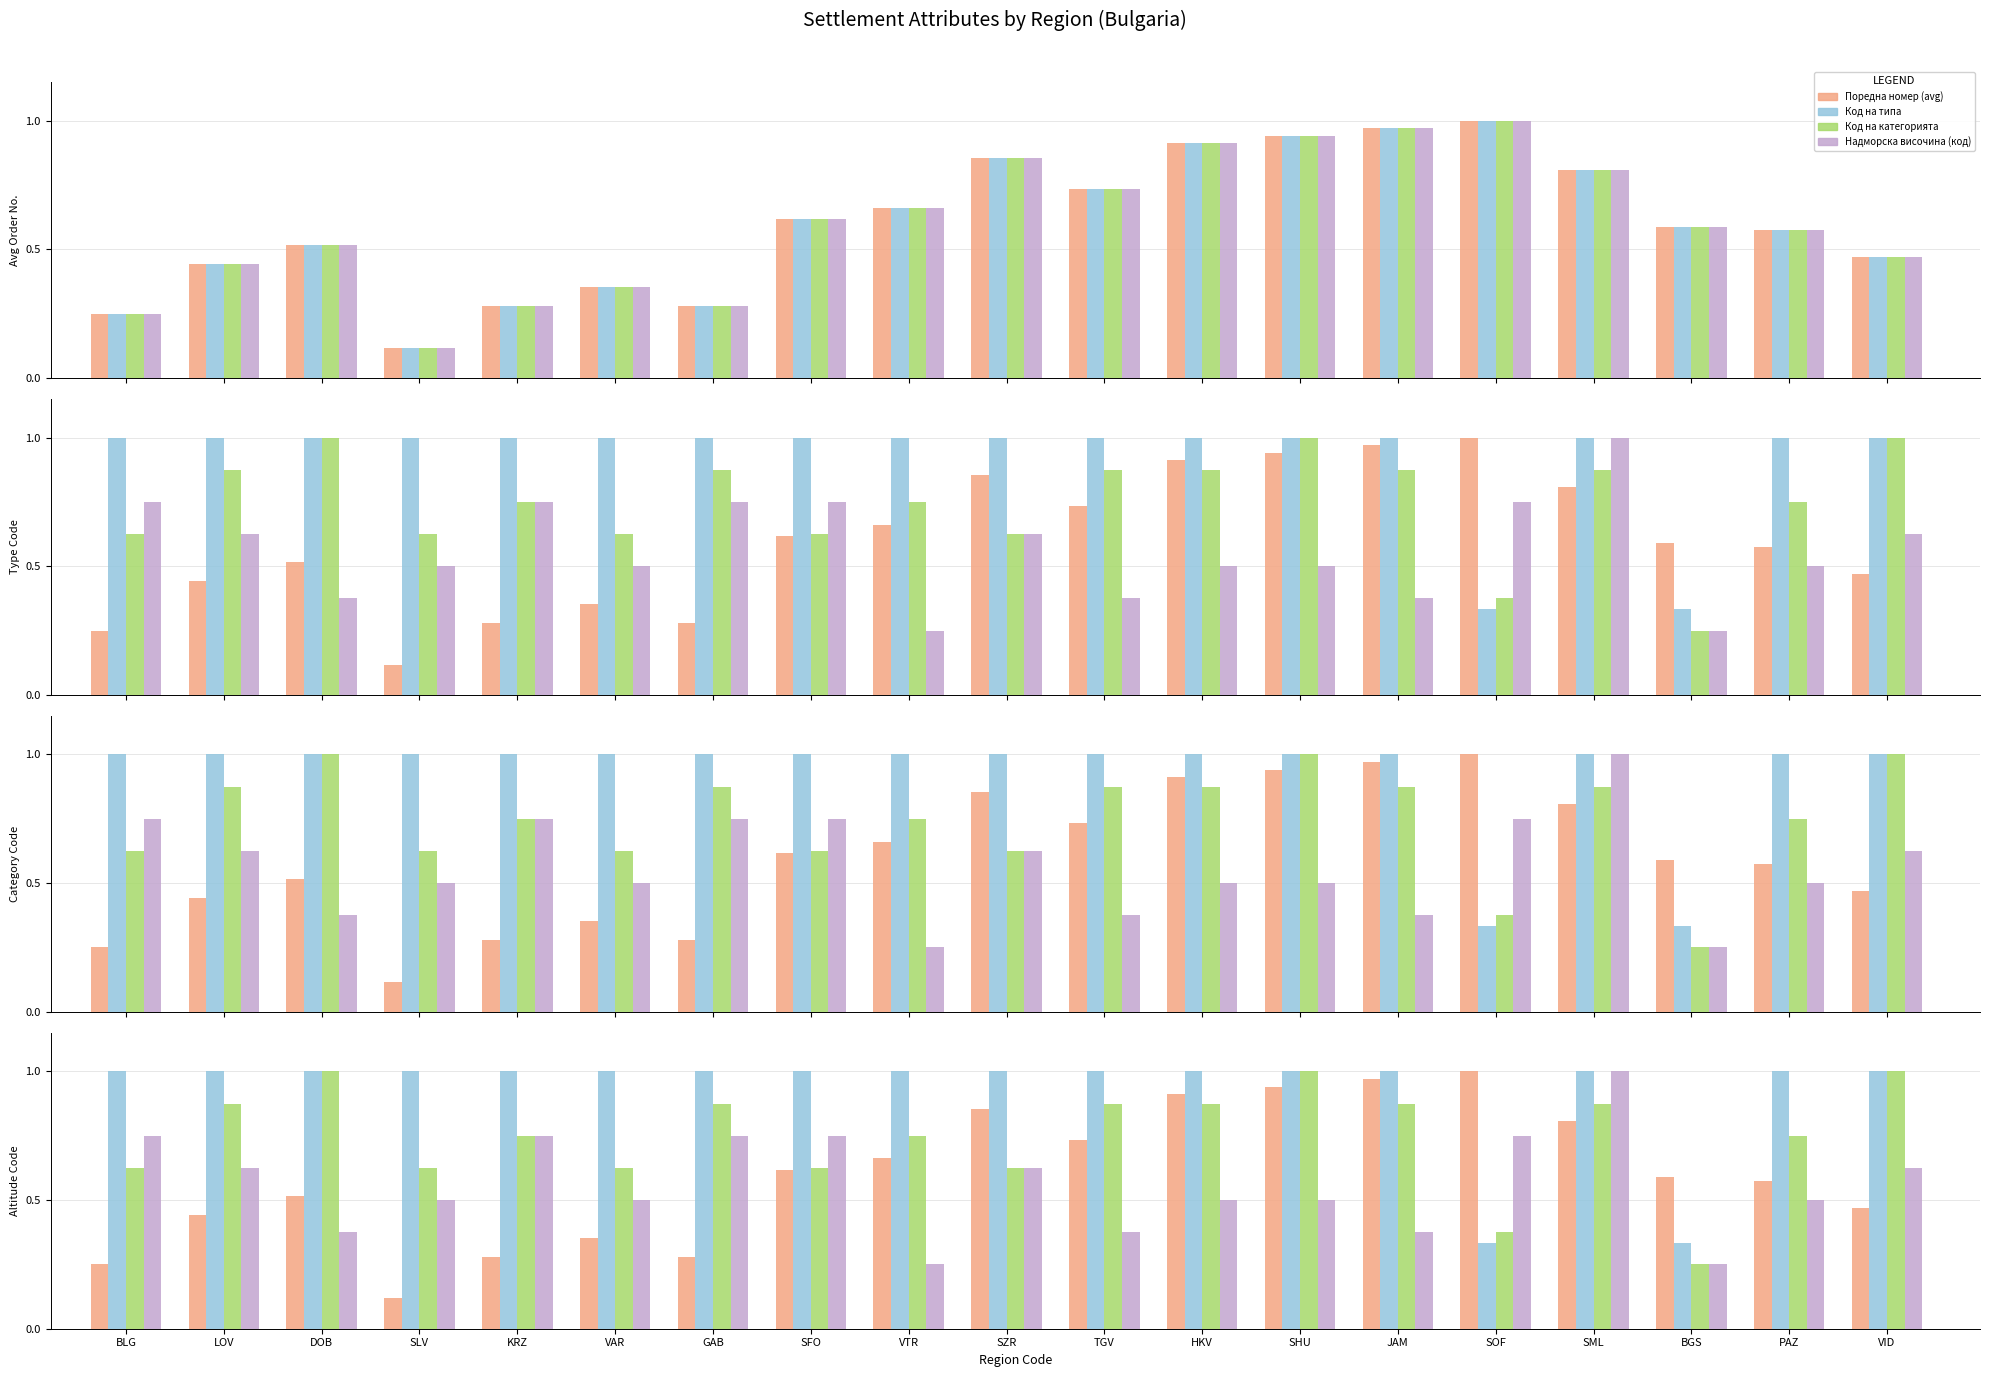

The Код на категорията series shows 0.6 at SHU. True or false?

False